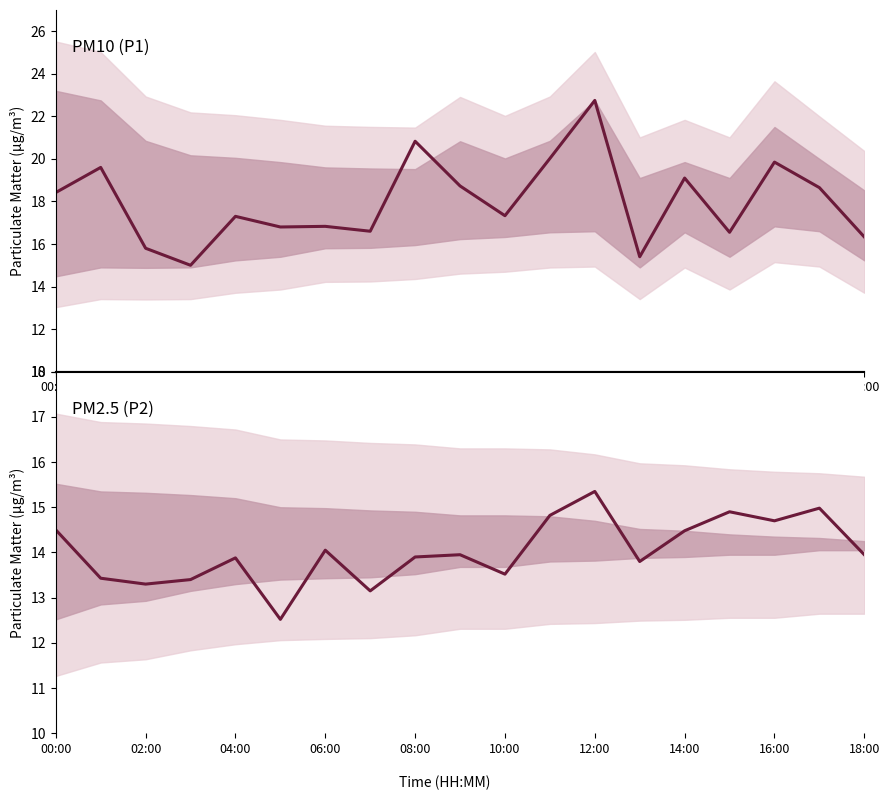

At how many categories does at least one series exceed 20?

3